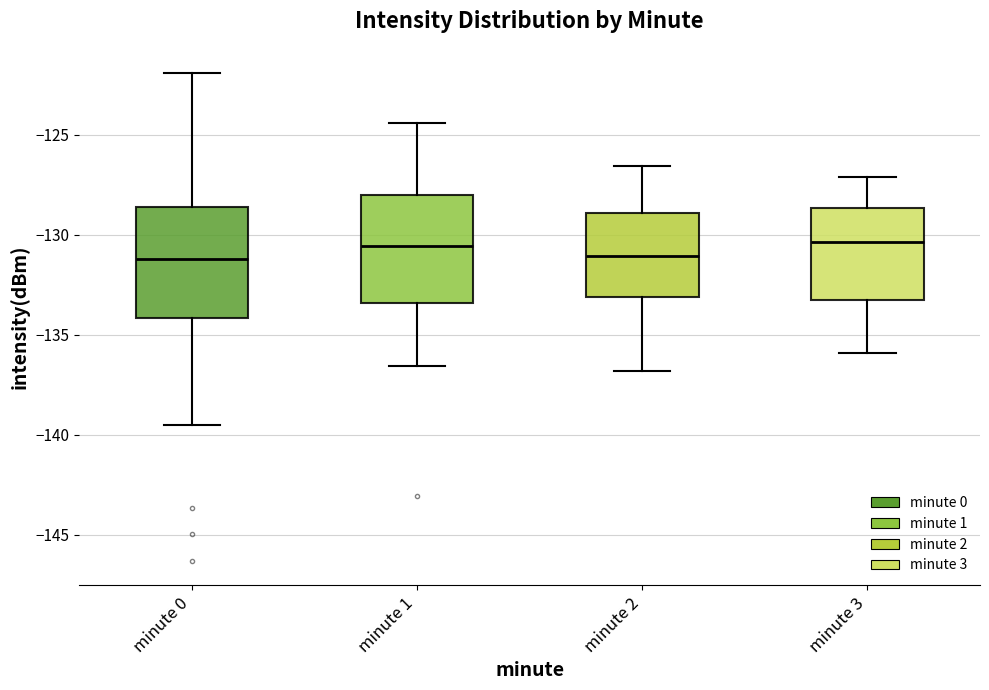

Reading left to right, transcribe this box plot: for each box, give where its median line is, the range the box spans, and where its two whiskers end, as read against the y-axis. The values are not printed on the chart, so give them approximately, as read against the axis.

minute 0: median -131.0, box -134.0 to -128.5, whiskers -139.5 to -122.0
minute 1: median -130.5, box -133.5 to -128.0, whiskers -136.5 to -124.5
minute 2: median -131.0, box -133.0 to -129.0, whiskers -137.0 to -126.5
minute 3: median -130.5, box -133.0 to -128.5, whiskers -136.0 to -127.0